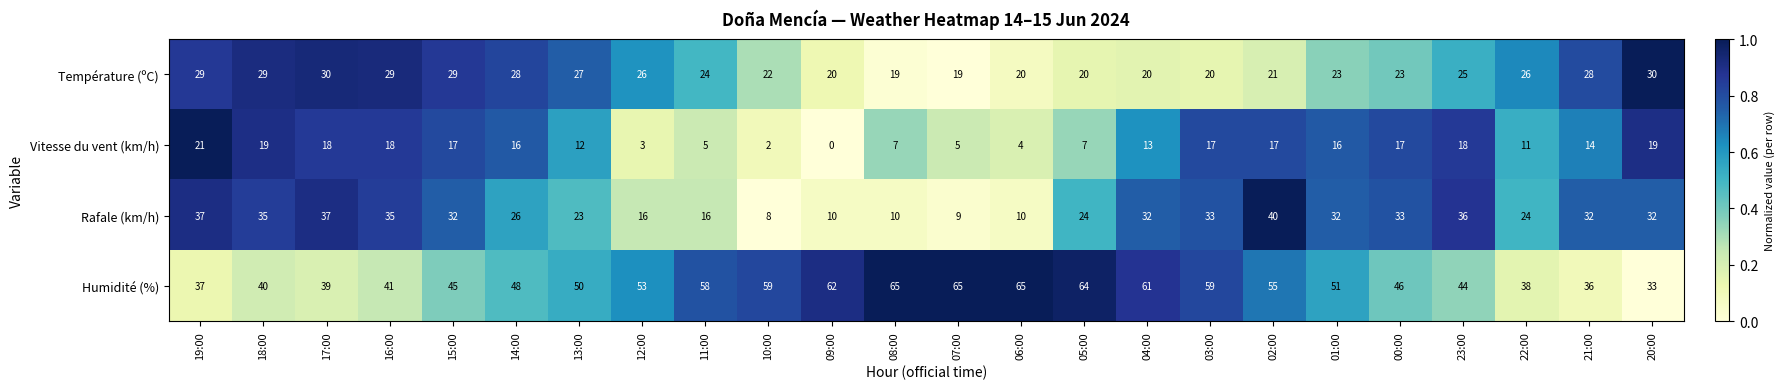

Which series changed the most between 11:00 and 04:00?

Rafale (km/h)